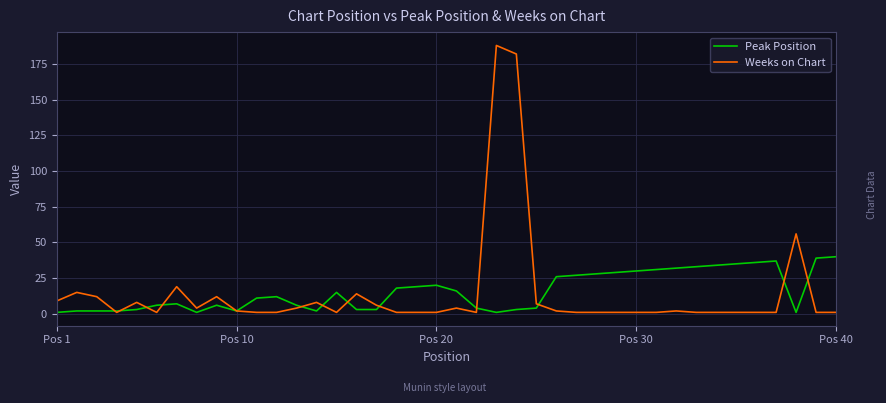

What is the greatest value displayed?

188